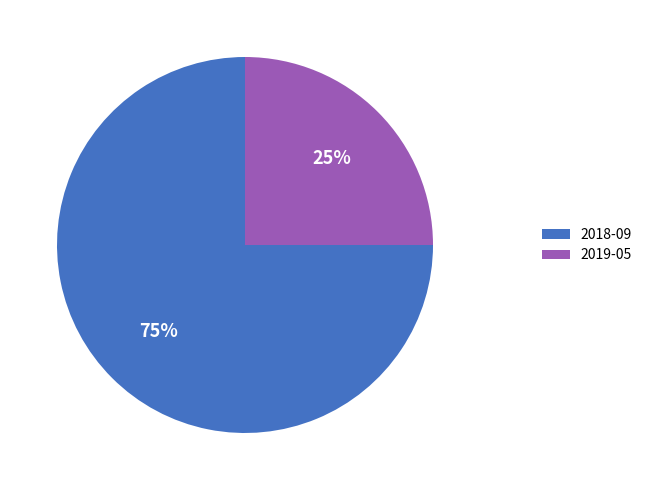

Which category accounts for the majority?

2018-09